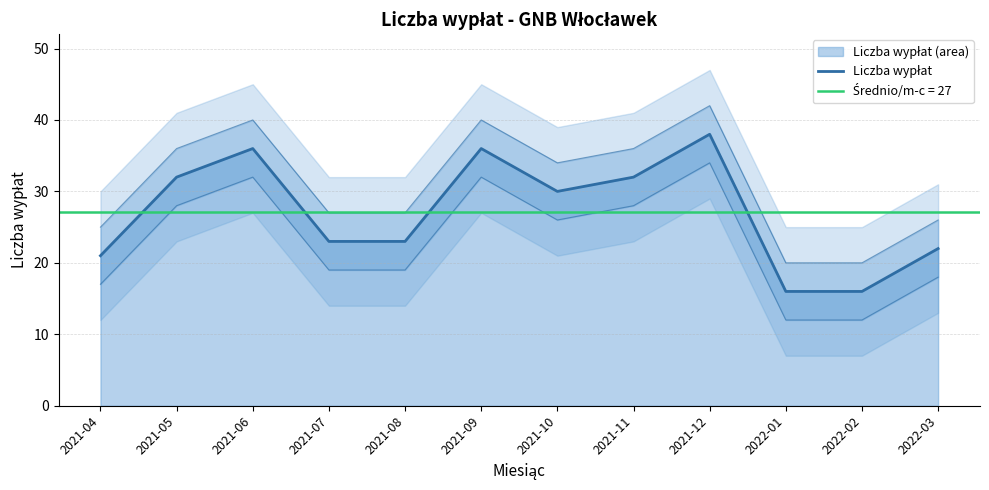

Reading right to left, list all the values displayed in this chart.

2022-03=22	2022-02=16	2022-01=16	2021-12=38	2021-11=32	2021-10=30	2021-09=36	2021-08=23	2021-07=23	2021-06=36	2021-05=32	2021-04=21